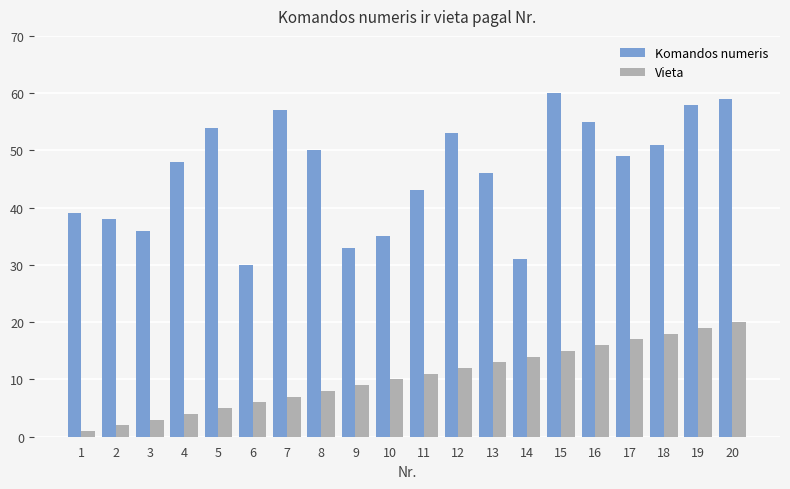

Which category has the lowest value in the Komandos numeris series?

6